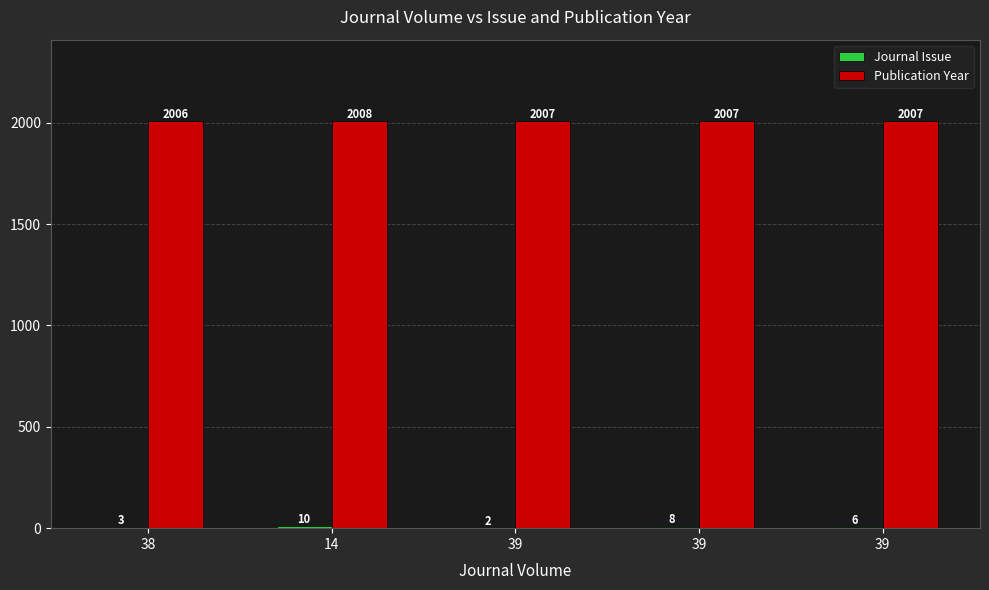

Is the value of Publication Year at 38 greater than the value of Journal Issue at 39?

Yes